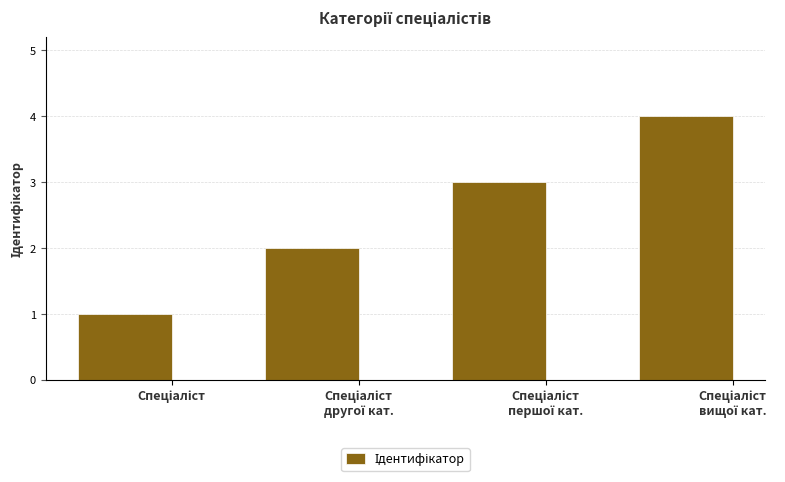

What is the greatest value displayed?

4